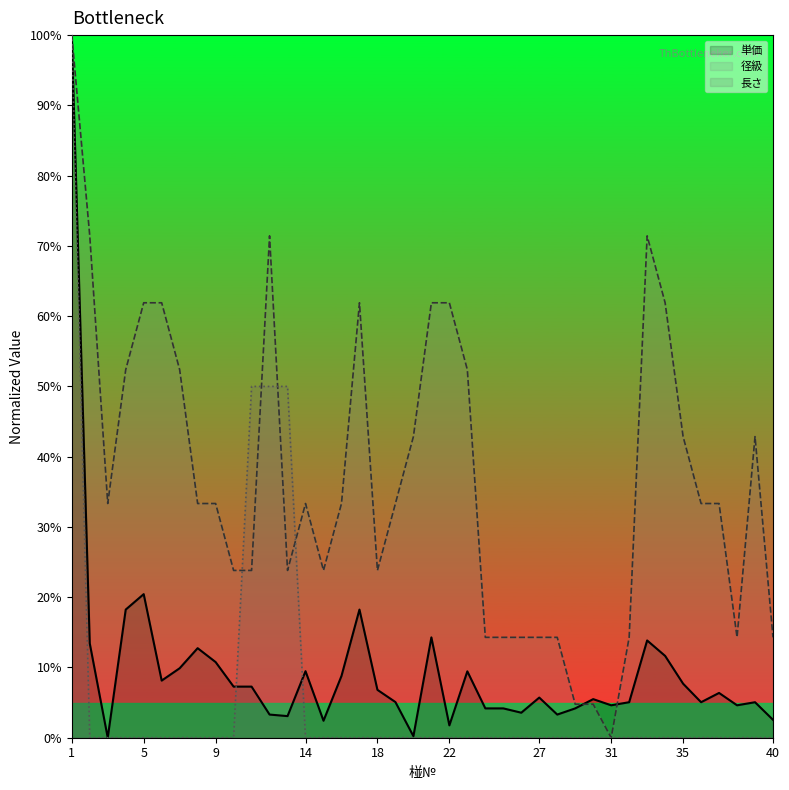

Is it true that 長さ equals 0.0 at 14?

True